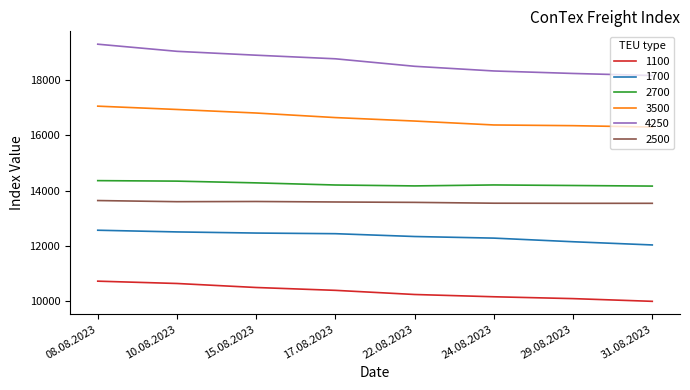

True or false: 2700 and 4250 cross at least once.

False